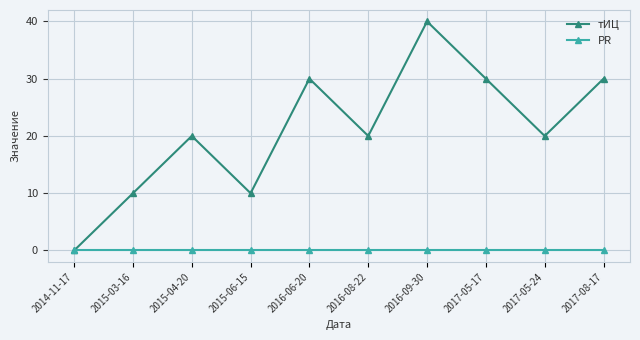

True or false: тИЦ has more than 0 interior local peaks.

True